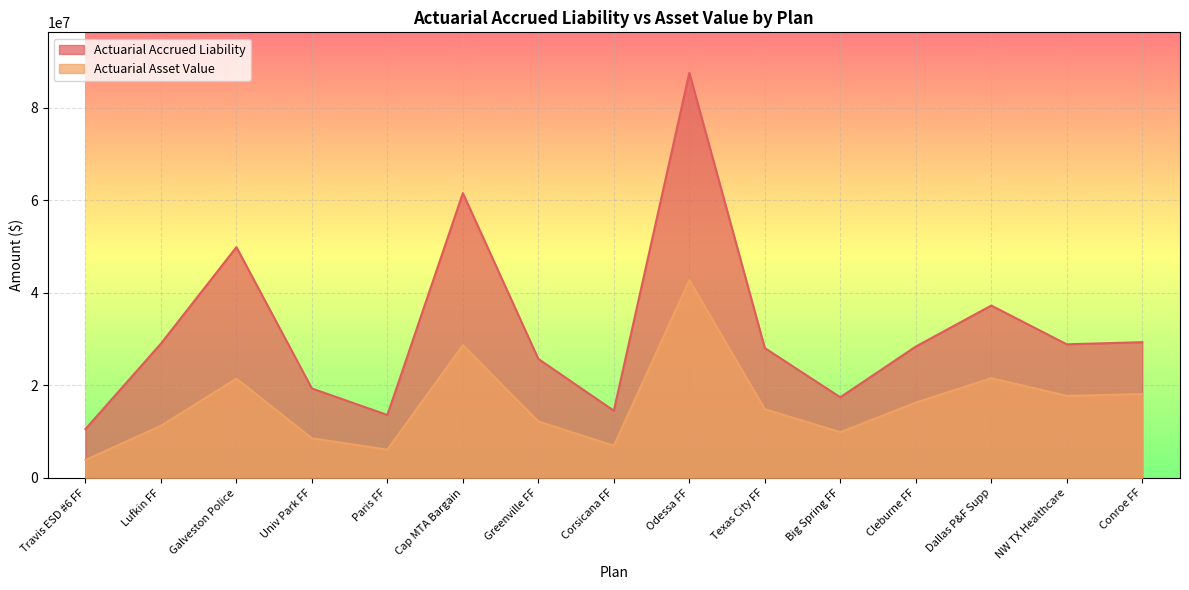

What position from the left is Conroe FF?

15